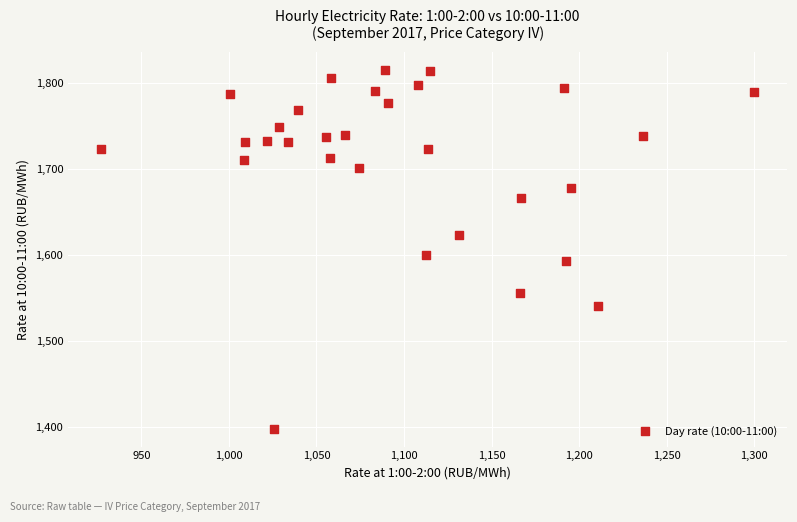

What Y value in the scatter plot is closest to 1606?

1600.8